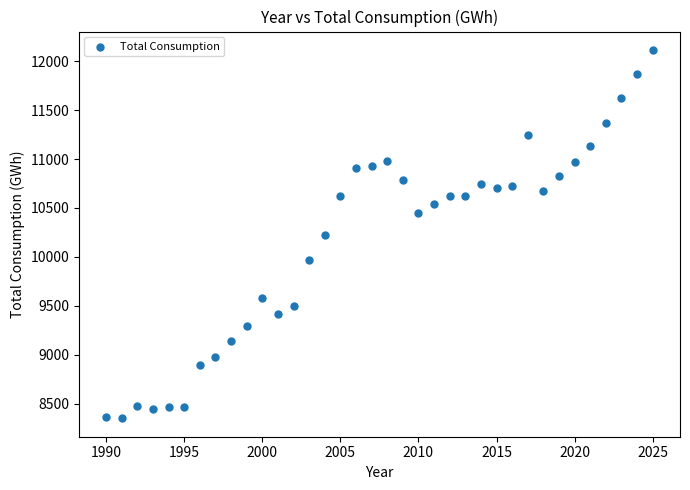

What is the range of Y values (max minus min)?

3766.2